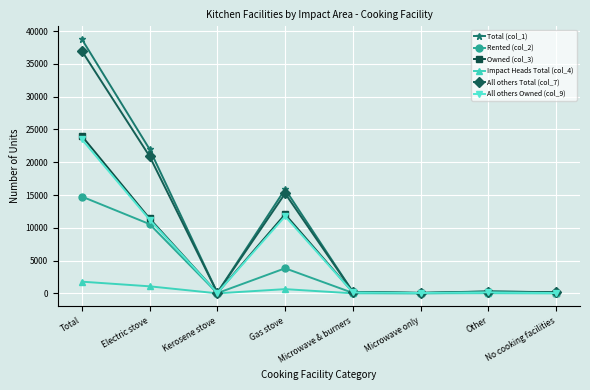

At which category does All others Total (col_7) reach its first local valley?

Kerosene stove